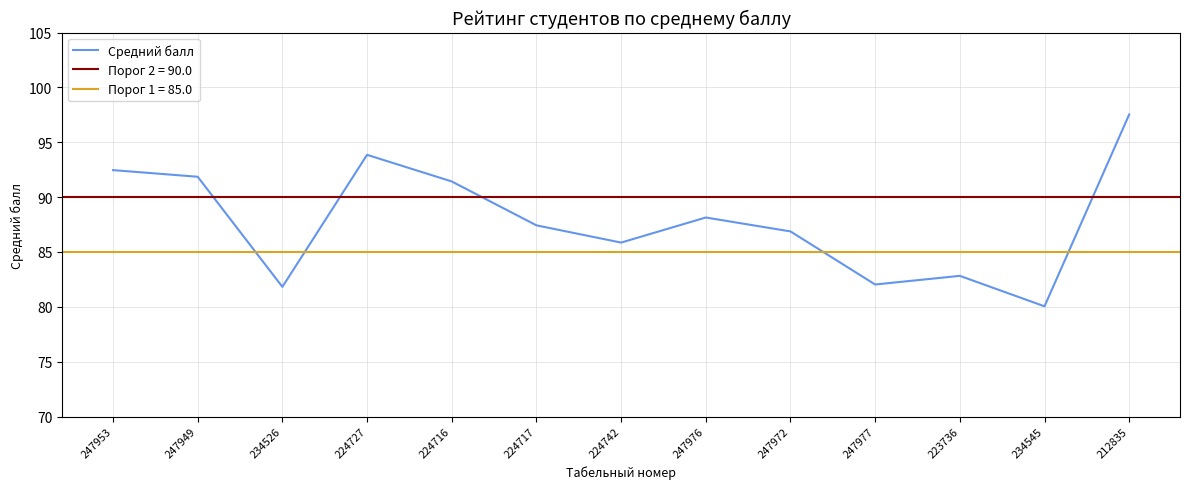

True or false: the data shows 122.5 at 223736.

False